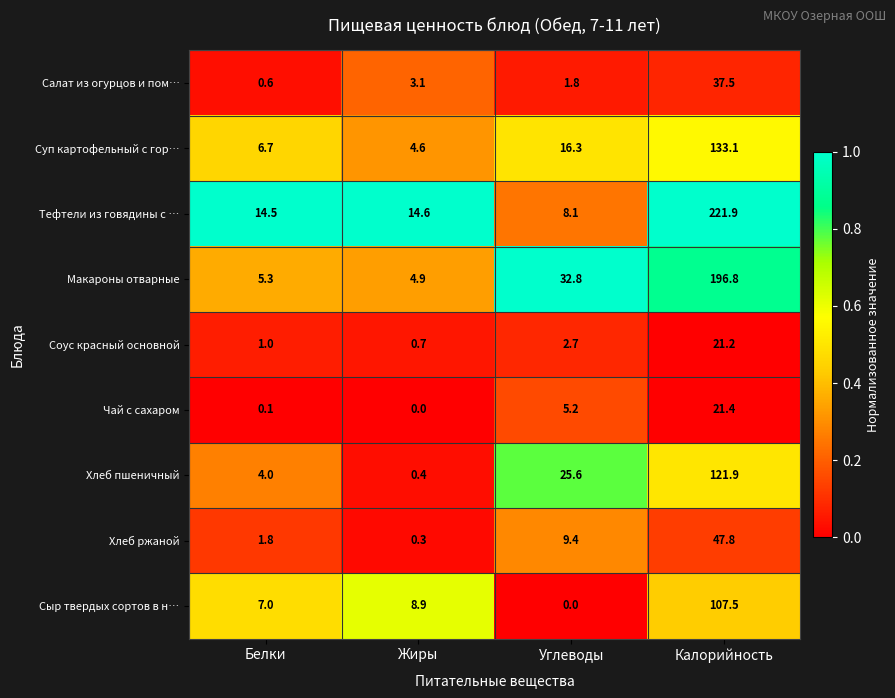

Count the number of categories in the chart.

4